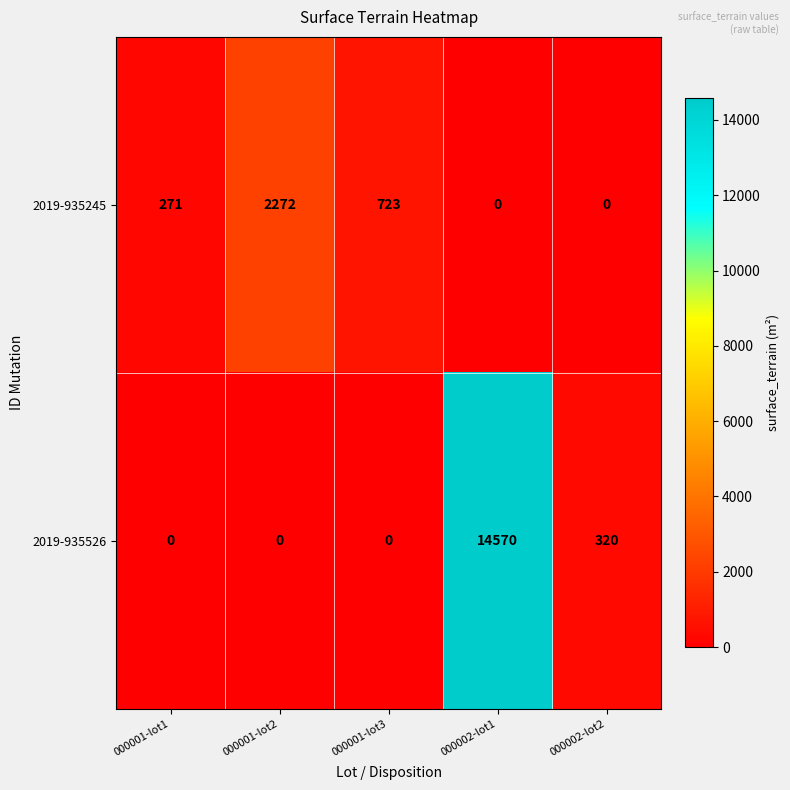

At how many categories does at least one series exceed 7655?

1